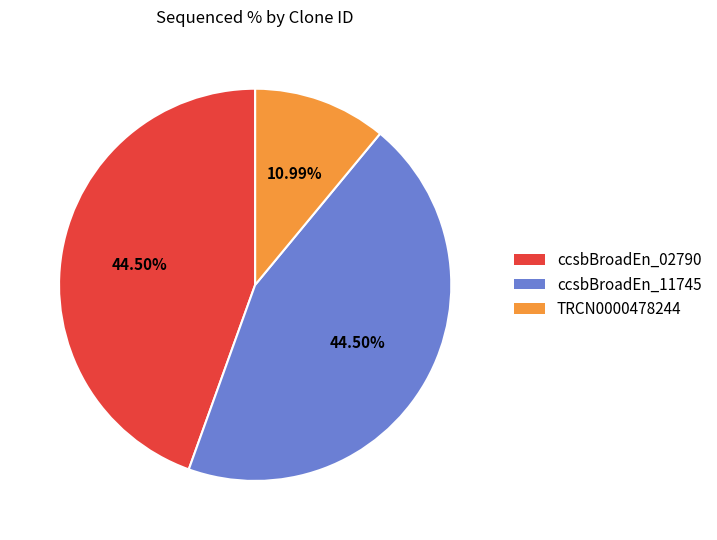

True or false: TRCN0000478244 accounts for 11% of the total.

True